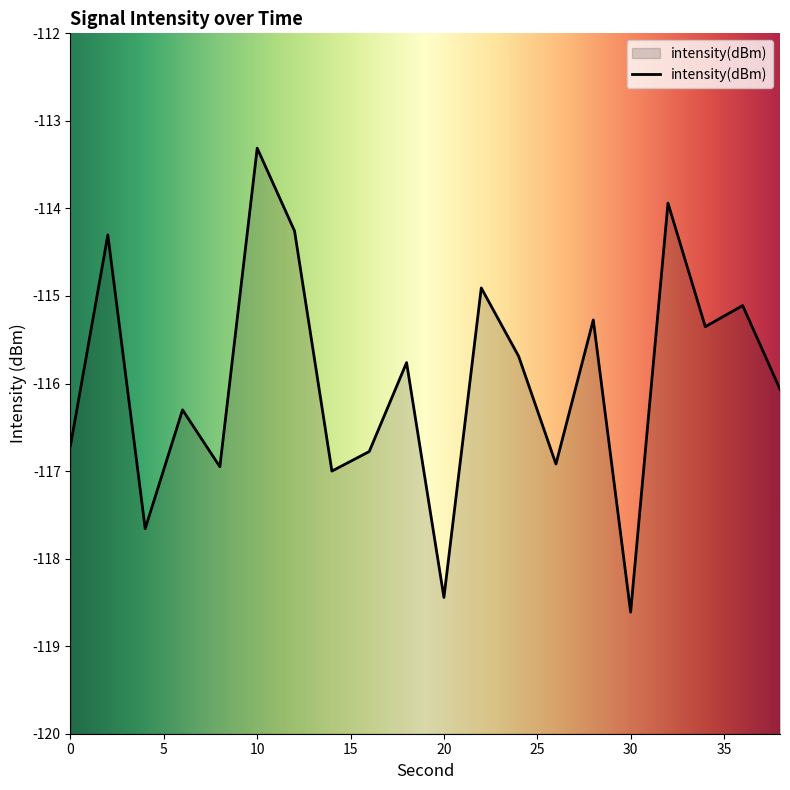

At which label does the data first exceed -115?

2